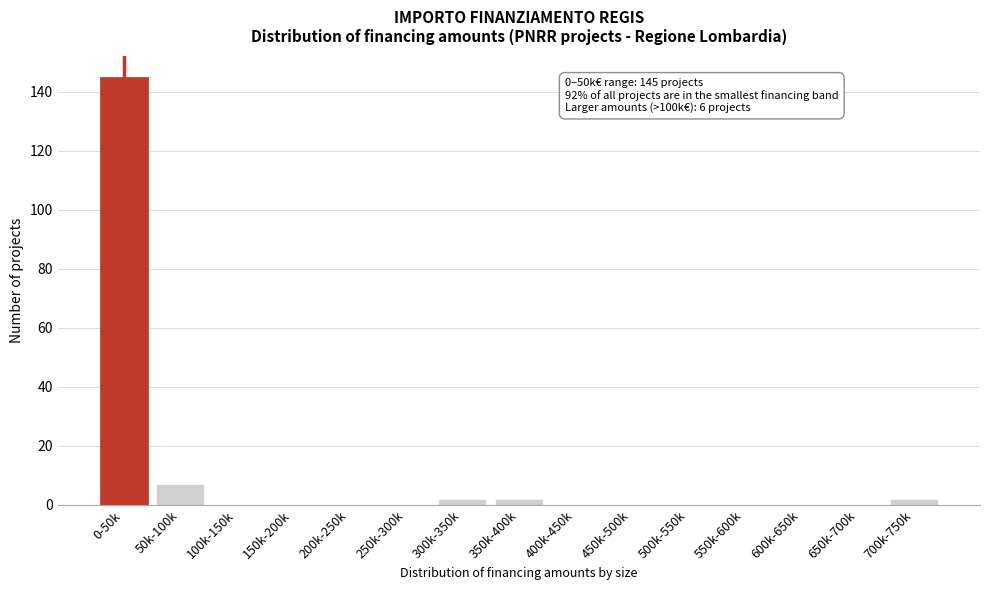

Reading left to right, transcribe all the data shown in this chart.

0-50k=145	50k-100k=7	100k-150k=0	150k-200k=0	200k-250k=0	250k-300k=0	300k-350k=2	350k-400k=2	400k-450k=0	450k-500k=0	500k-550k=0	550k-600k=0	600k-650k=0	650k-700k=0	700k-750k=2